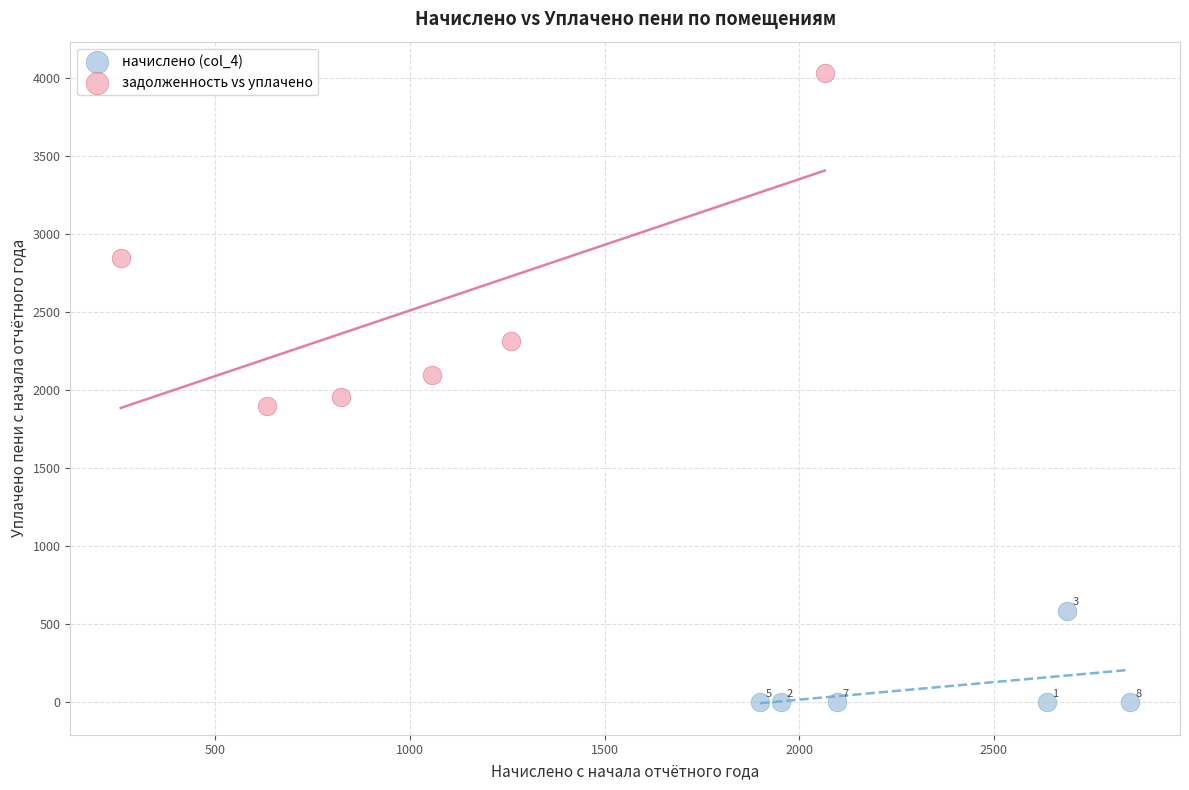

Which series has the widest spread of Y values?

задолженность vs уплачено